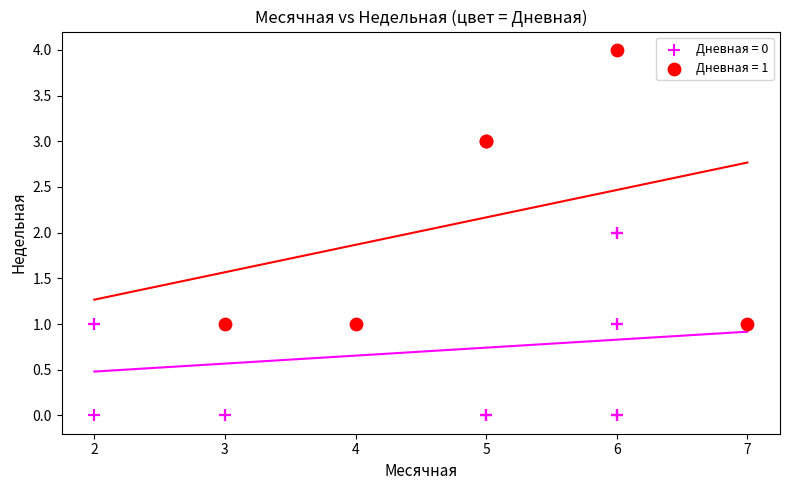

Which series contains the highest Y value?

Дневная = 1